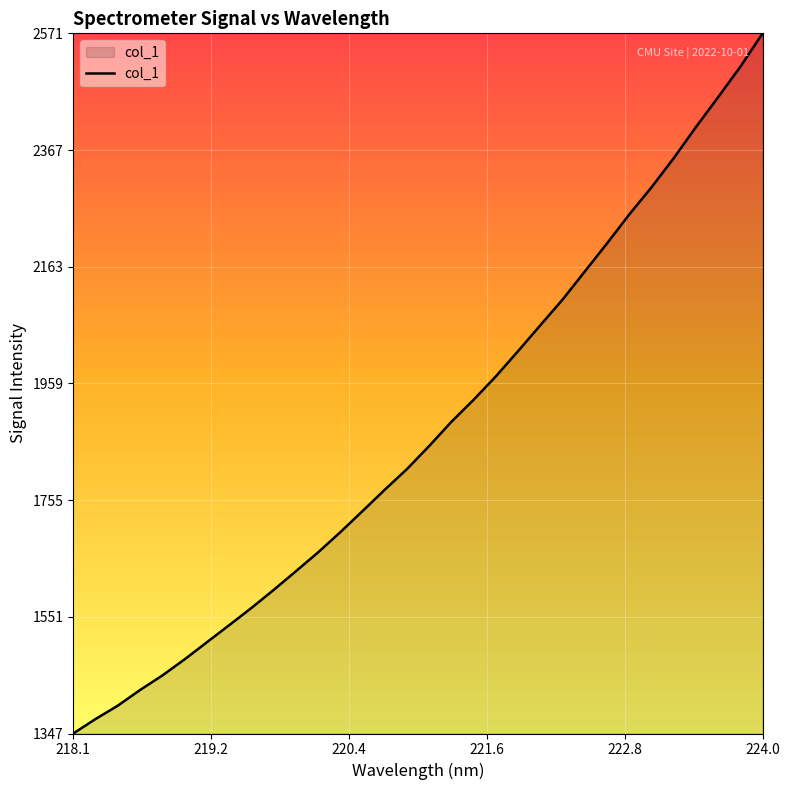

What is the difference between the maximum and minimum values?

1224.3